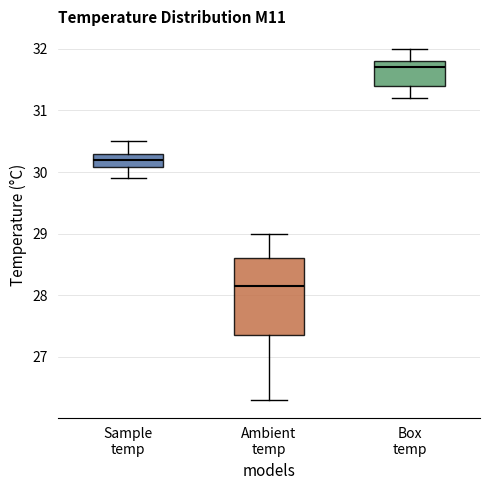

Which box has the highest median line?

Box temp